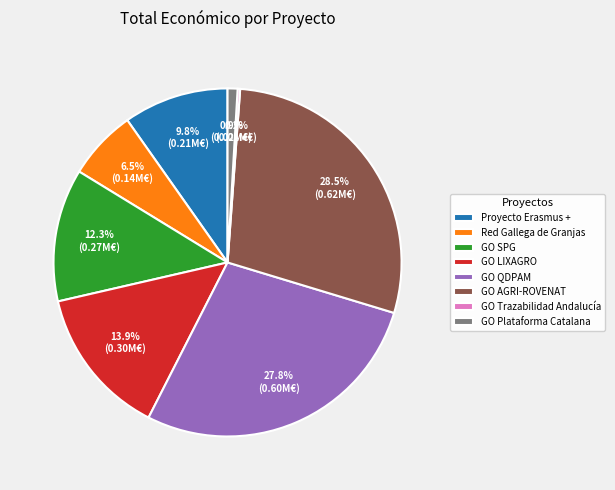

To the nearest percent, what percentage of the pie is GO QDPAM?

28%